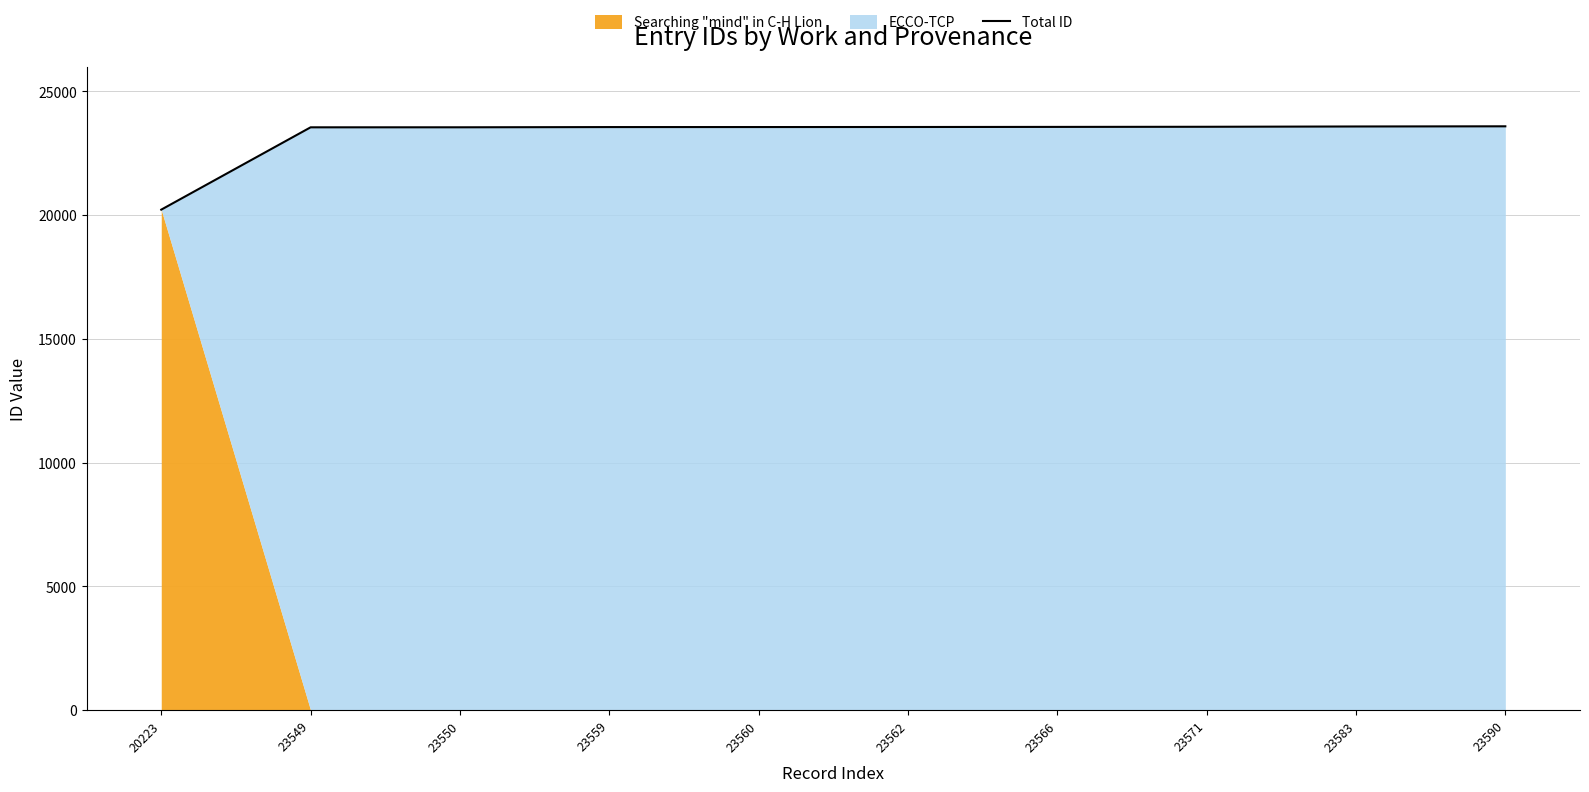

Reading left to right, what are all the values shown in this chart?

20223=20223	23549=23549	23550=23550	23559=23559	23560=23560	23562=23562	23566=23566	23571=23571	23583=23583	23590=23590